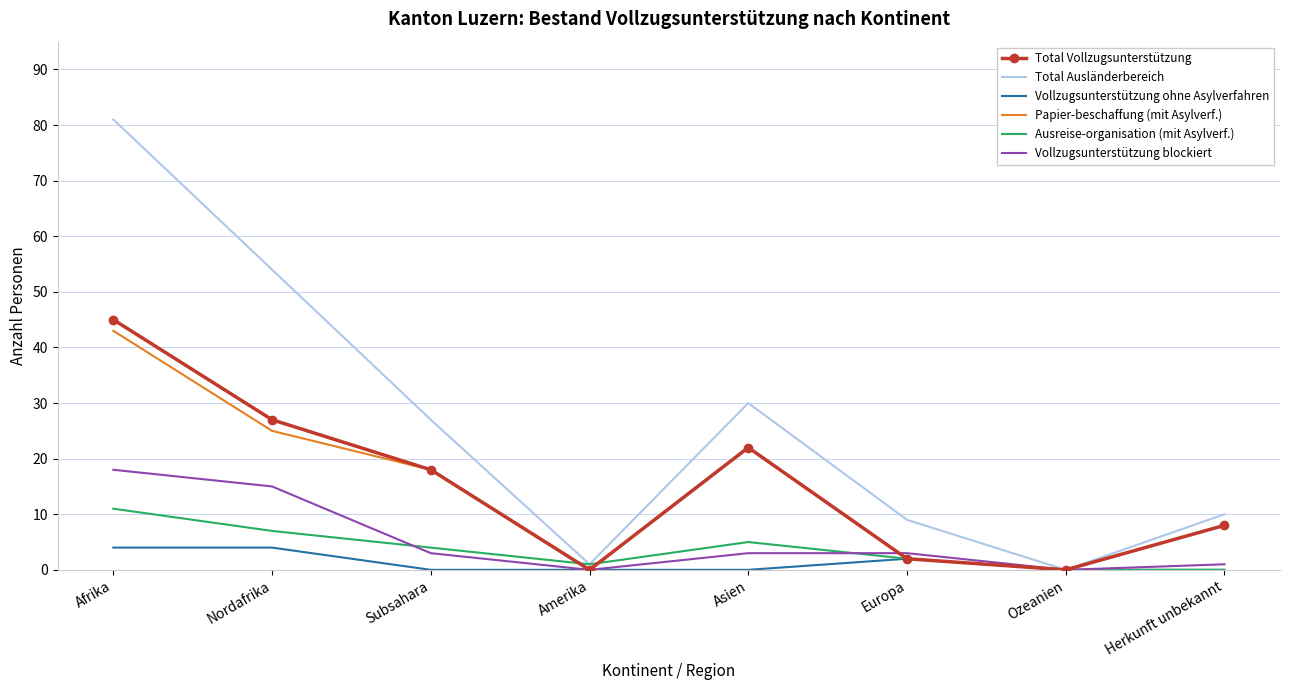

In Papier-beschaffung (mit Asylverf.), how many points are lower than both neighbors (excluding endpoints)?

2